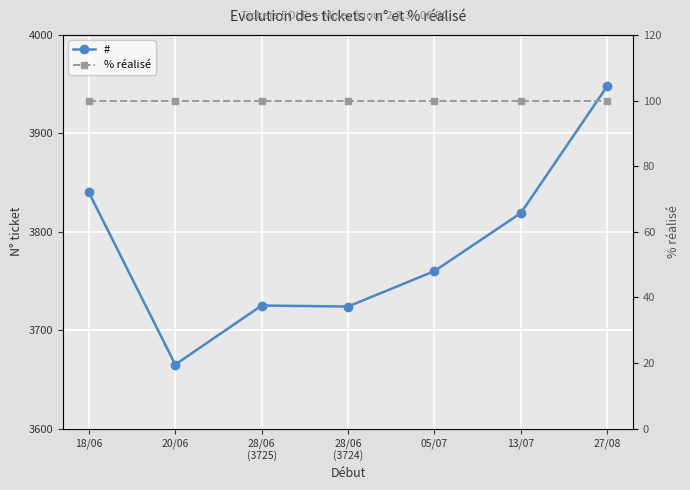

What is the spread (max minus min) of values at 27/08?

3848